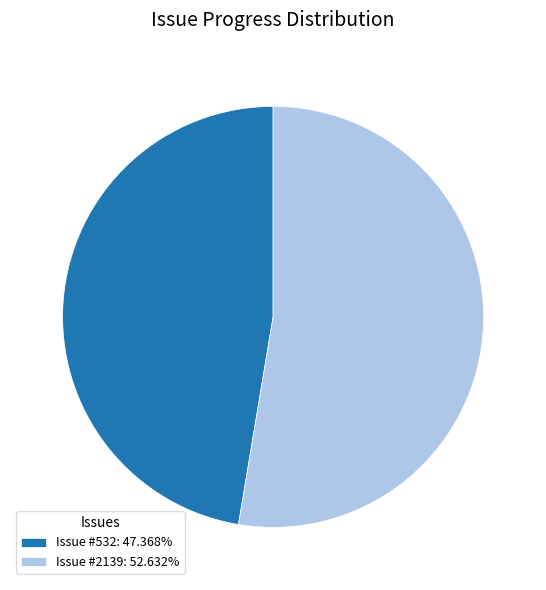

How many slices are in this pie chart?

2